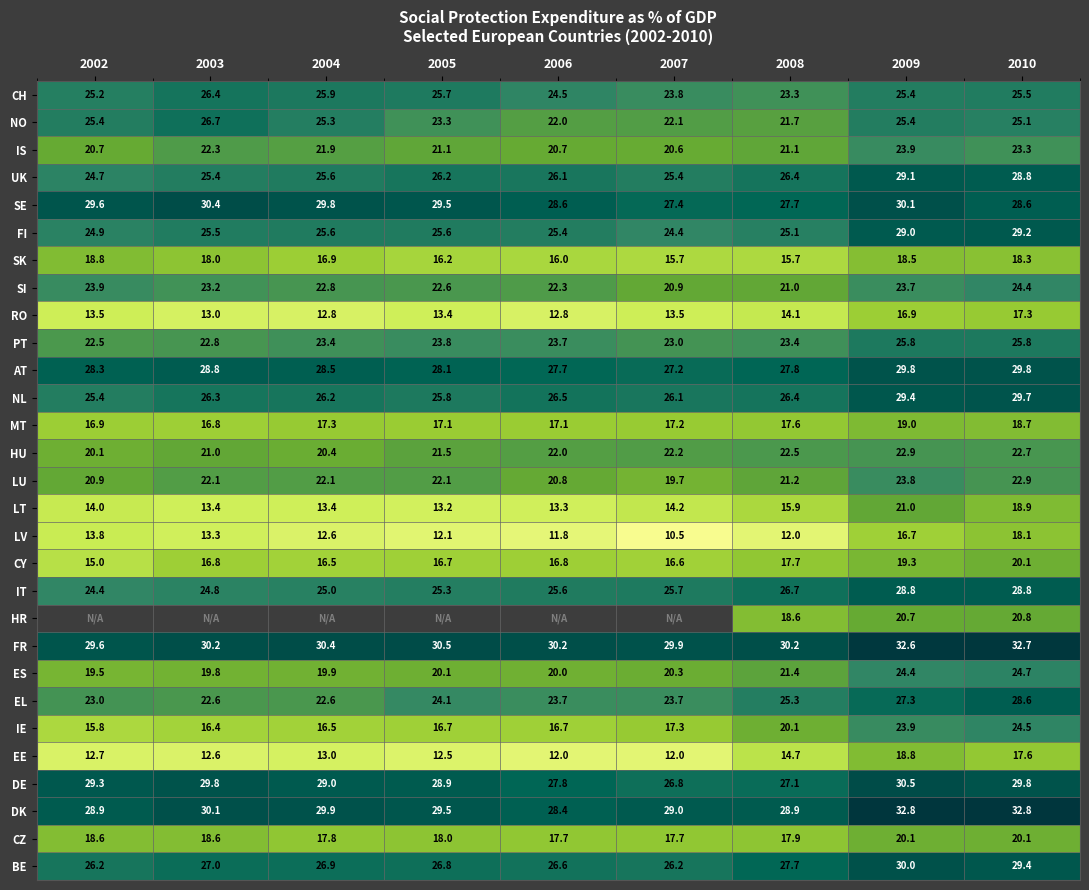

Is the value of SK at 2010 greater than the value of SI at 2008?

No